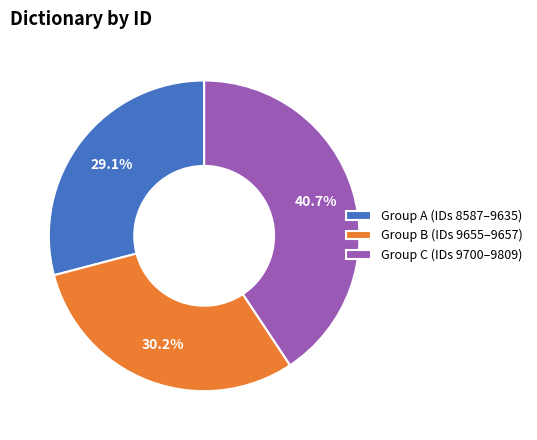

What is the ratio of the value at Group B (IDs 9655–9657) to the value at Group C (IDs 9700–9809)?

0.7